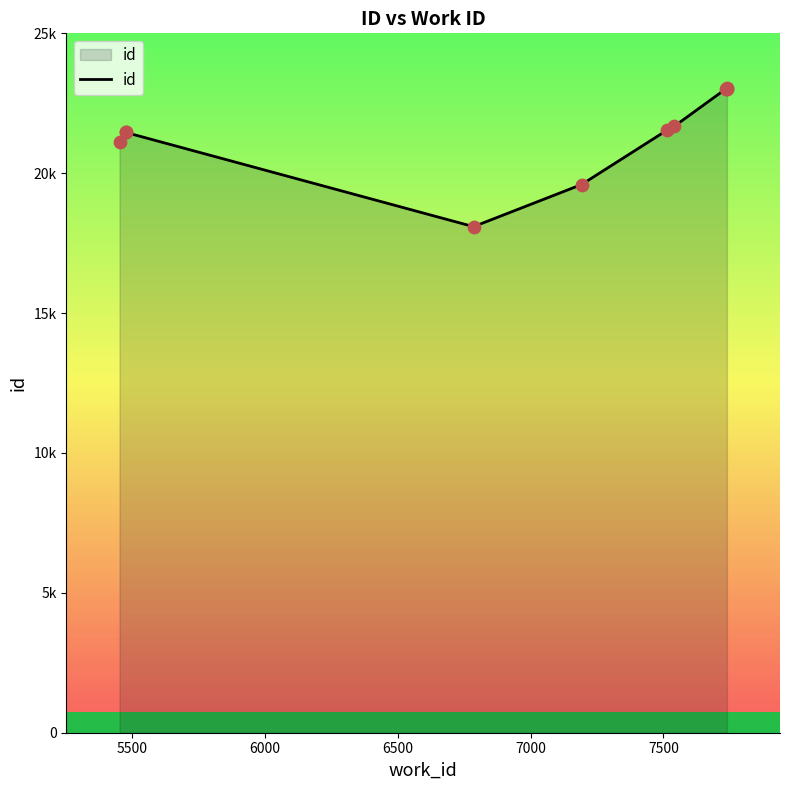

What is the change in value from 6000 to 6500?

-3367